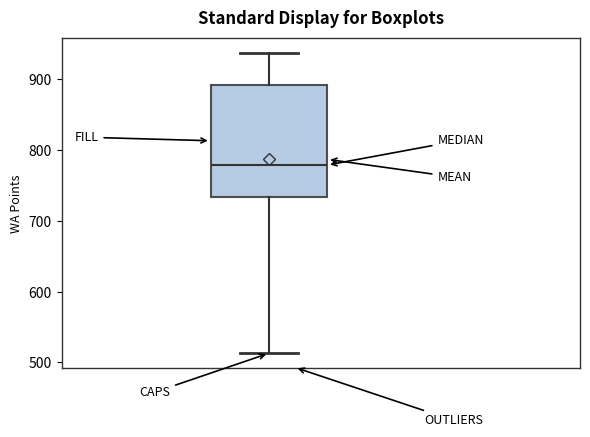

Where does the lower whisker of the box end on the y-axis? The values are not printed on the chart, so give them approximately, as read against the axis.

510